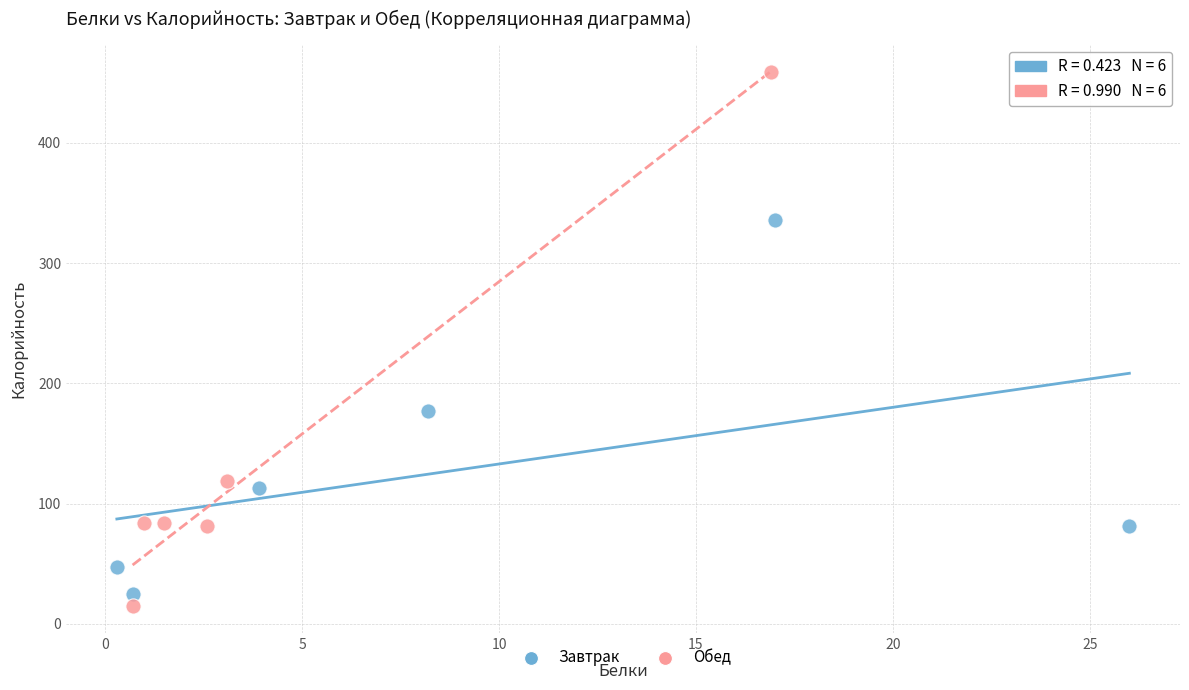

Which series contains the highest Y value?

Обед